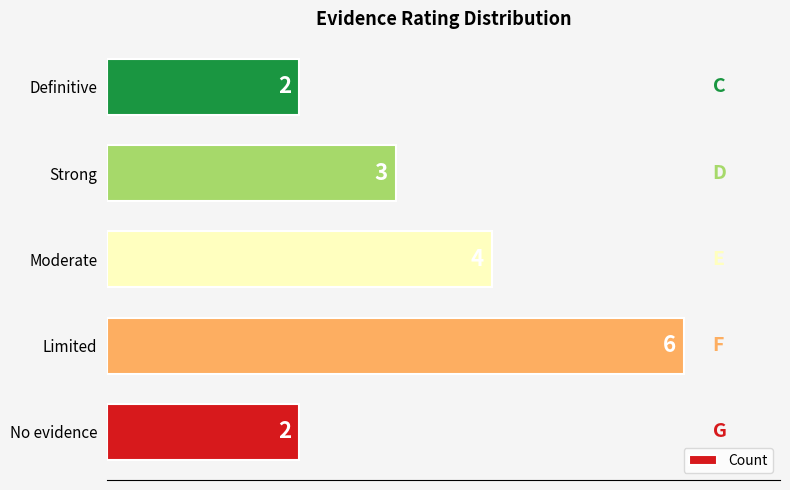

Which has a higher value, Moderate or Limited?

Limited